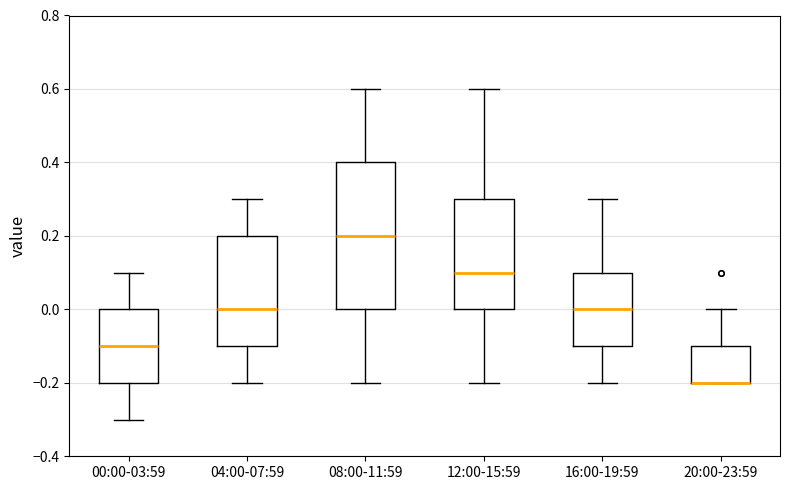

Reading left to right, transcribe this box plot: for each box, give where its median line is, the range the box spans, and where its two whiskers end, as read against the y-axis. The values are not printed on the chart, so give them approximately, as read against the axis.

00:00-03:59: median -0.1, box -0.2 to 0.0, whiskers -0.3 to 0.1
04:00-07:59: median 0.0, box -0.1 to 0.2, whiskers -0.2 to 0.3
08:00-11:59: median 0.2, box 0.0 to 0.4, whiskers -0.2 to 0.6
12:00-15:59: median 0.1, box 0.0 to 0.3, whiskers -0.2 to 0.6
16:00-19:59: median 0.0, box -0.1 to 0.1, whiskers -0.2 to 0.3
20:00-23:59: median -0.2 (drawn on the box's lower edge), box -0.2 to -0.1, whiskers -0.2 to 0.0